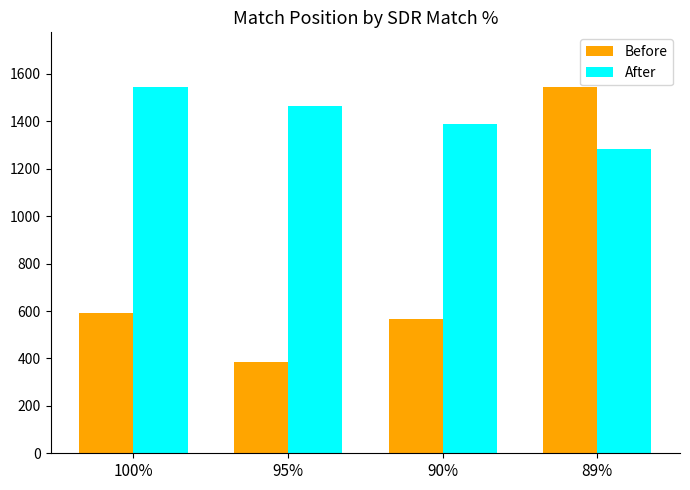

What is the difference between the highest and lowest values at 95%?

1080.8